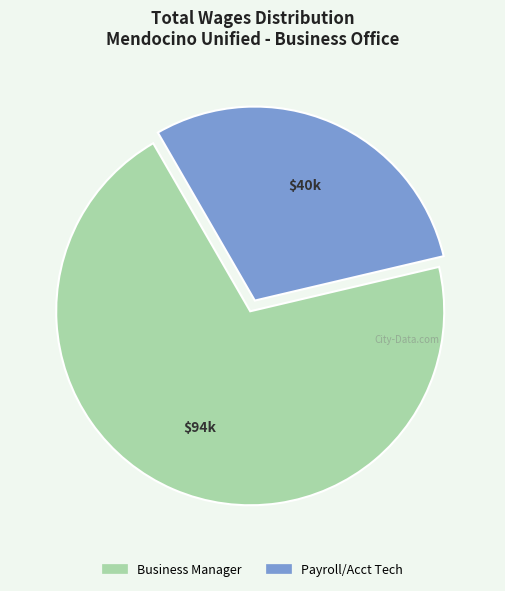

True or false: Business Manager accounts for 70% of the total.

True